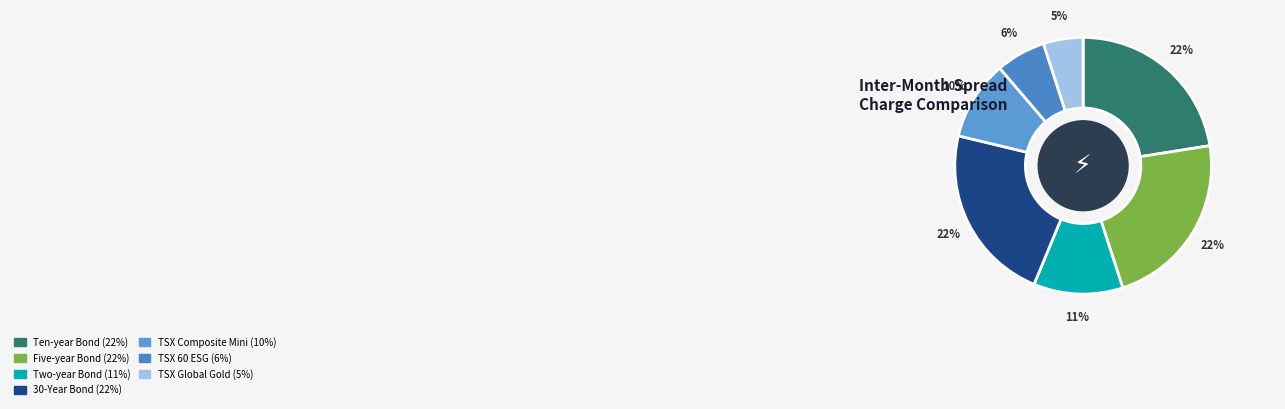

Which category has the biggest portion of the pie?

Ten-year Bond (CGB)